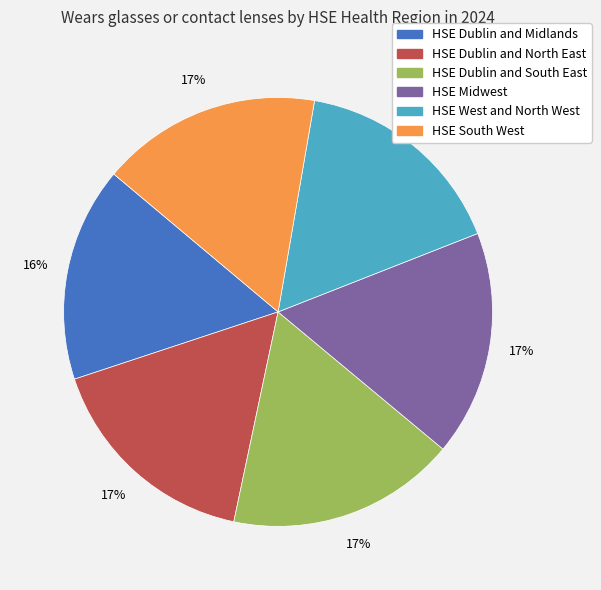

Is the sum of HSE Midwest and HSE Dublin and North East greater than half?

No